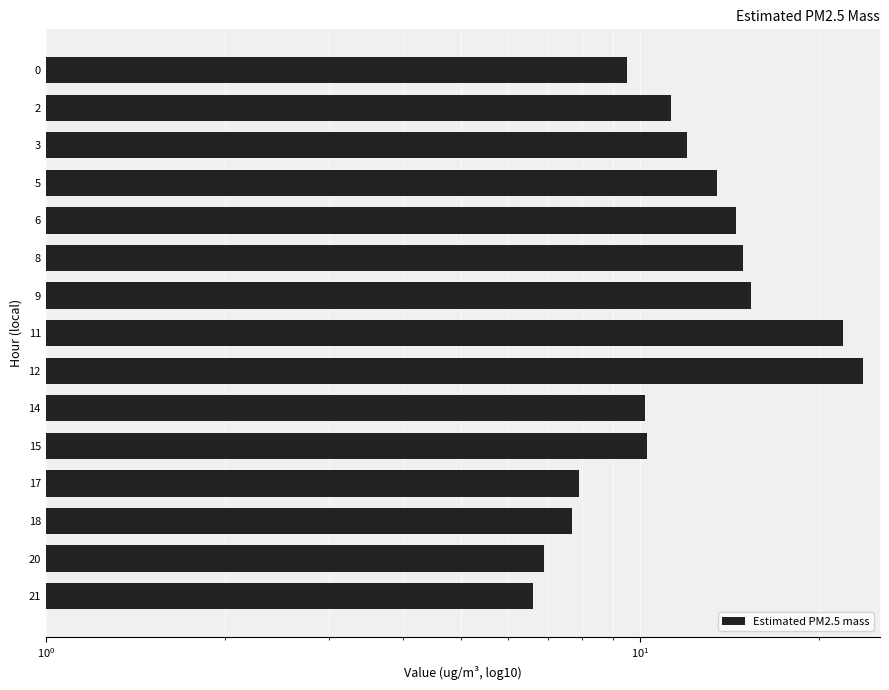

What is the difference between the maximum and minimum values?

17.2